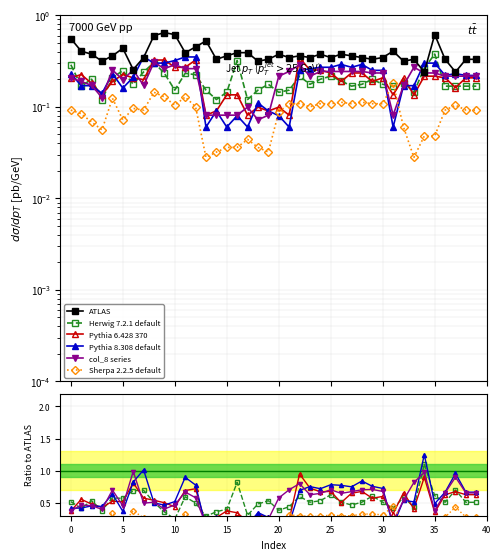

How many interior local valleys does the Pythia 8.308 default series have?

12